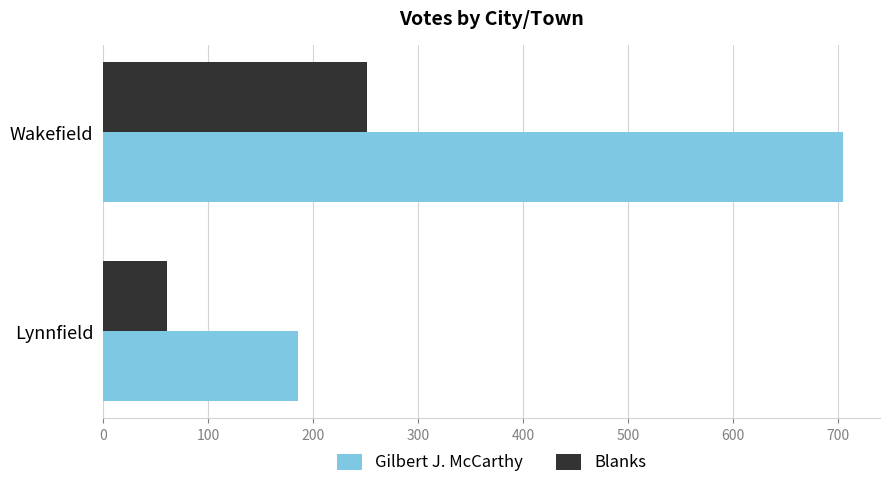

How many Gilbert J. McCarthy values are between 186 and 705?

2